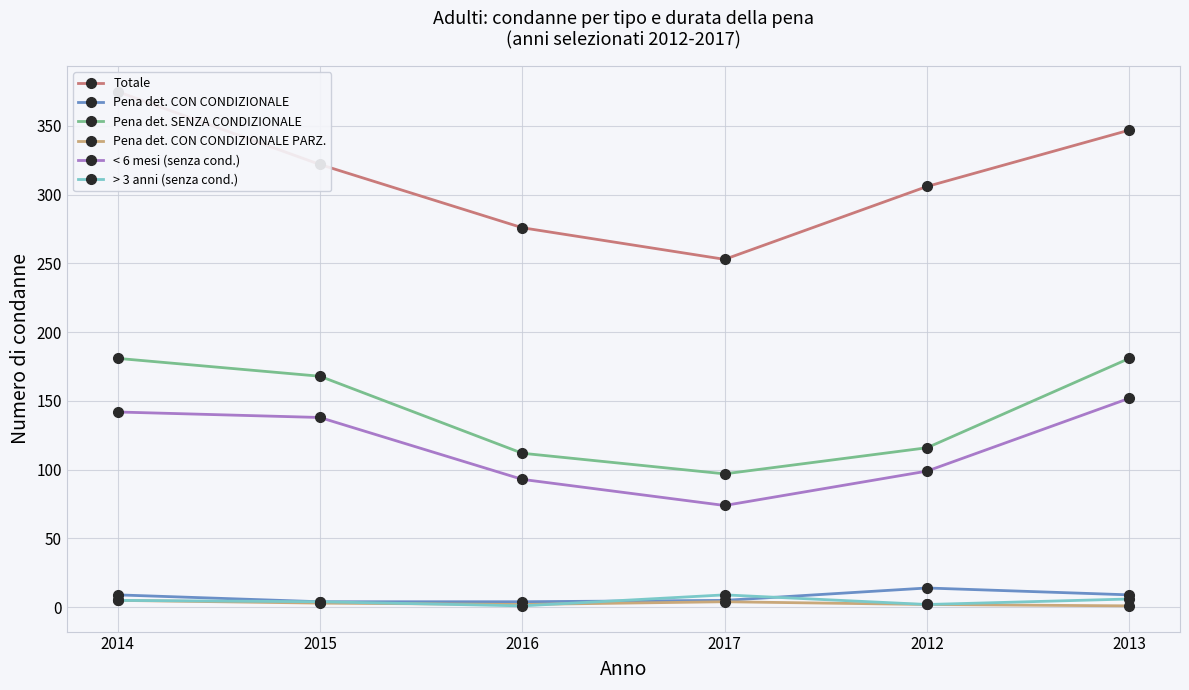

How many values in the > 3 anni (senza cond.) series are below 5?

3